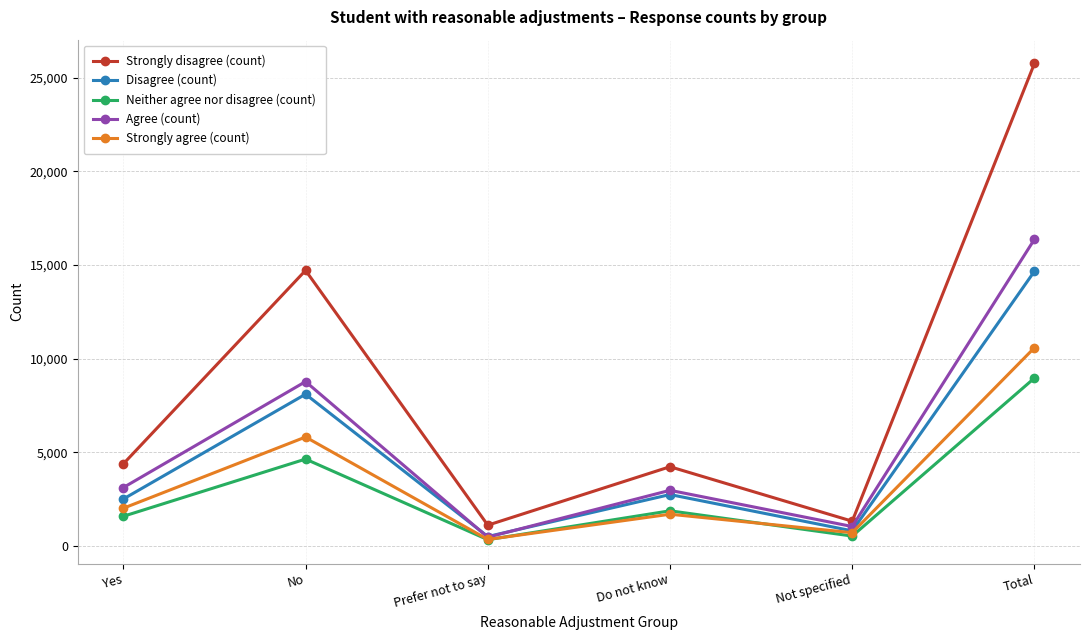

List the series in order of their peak value, highest first.

Strongly disagree (count), Agree (count), Disagree (count), Strongly agree (count), Neither agree nor disagree (count)